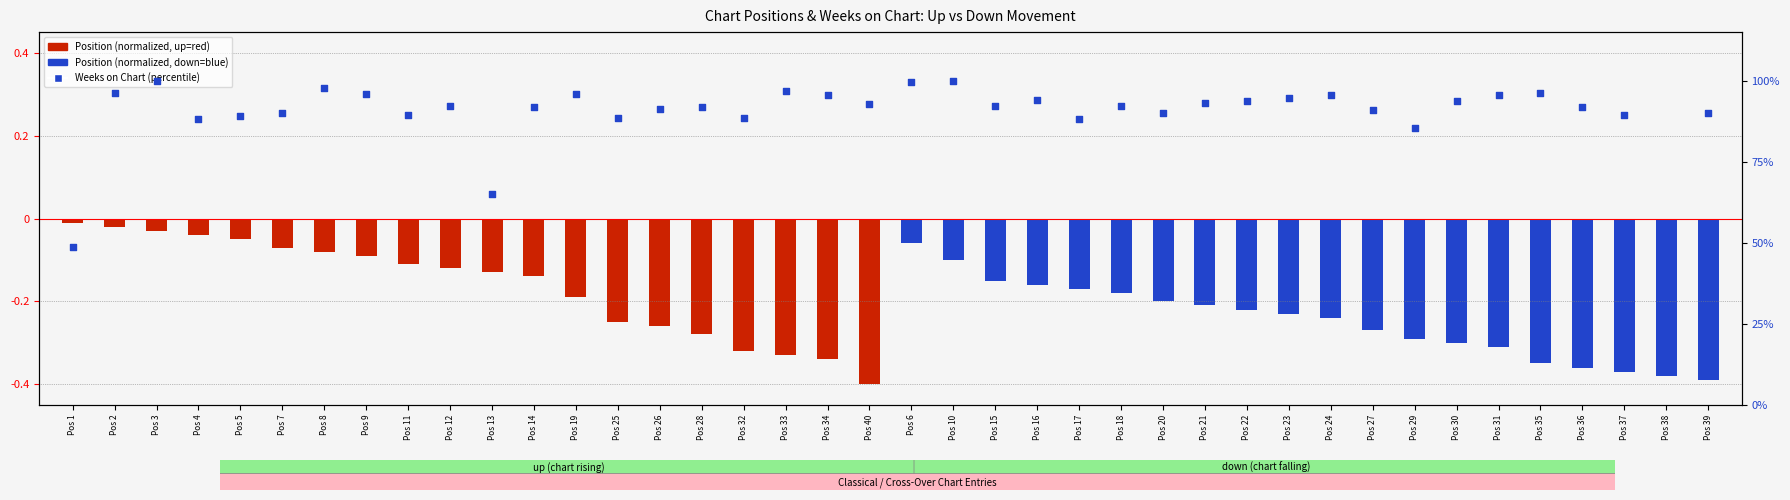

Is the value of Weeks on Chart (%) at Pos 14 greater than the value of Position (inverted, normalized) at Pos 35?

Yes